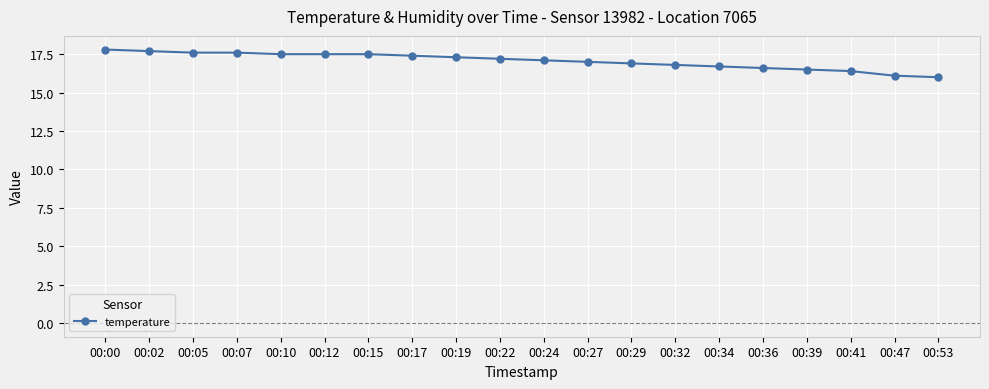

Does the chart have visible grid lines?

Yes